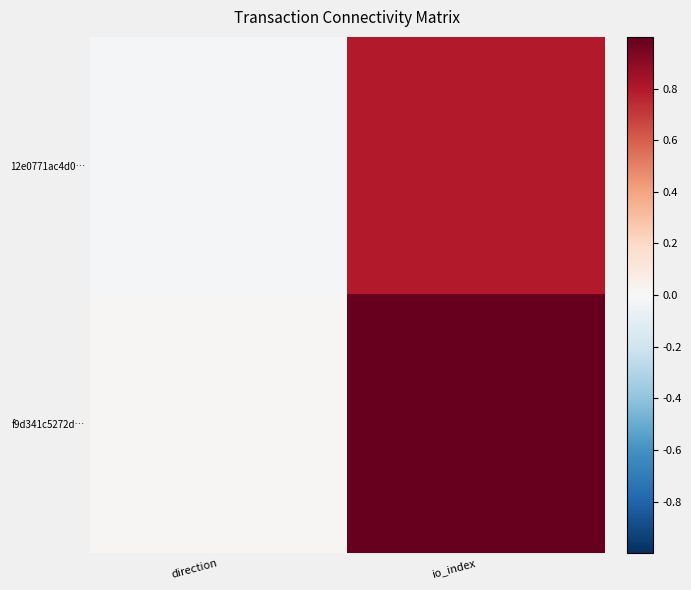

Which series has the largest range (max minus min)?

f9d341c5272d…